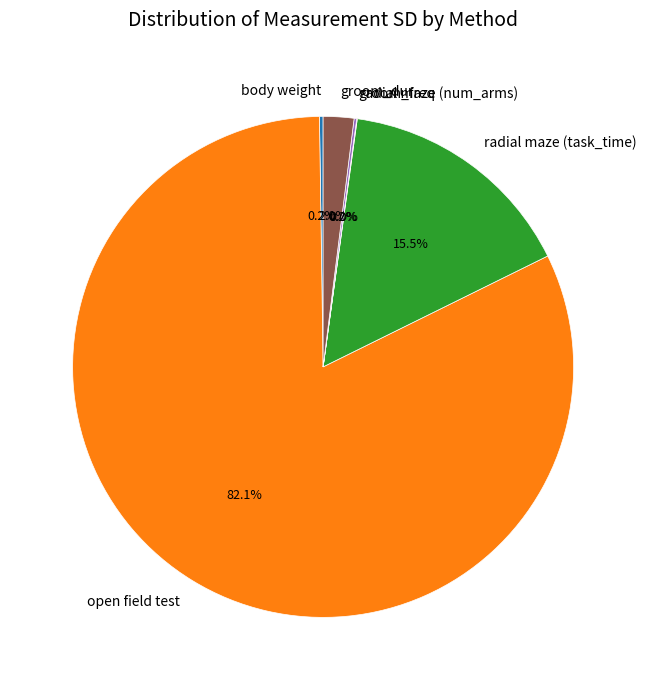

What percentage is the open field test slice, to the nearest percent?

82%